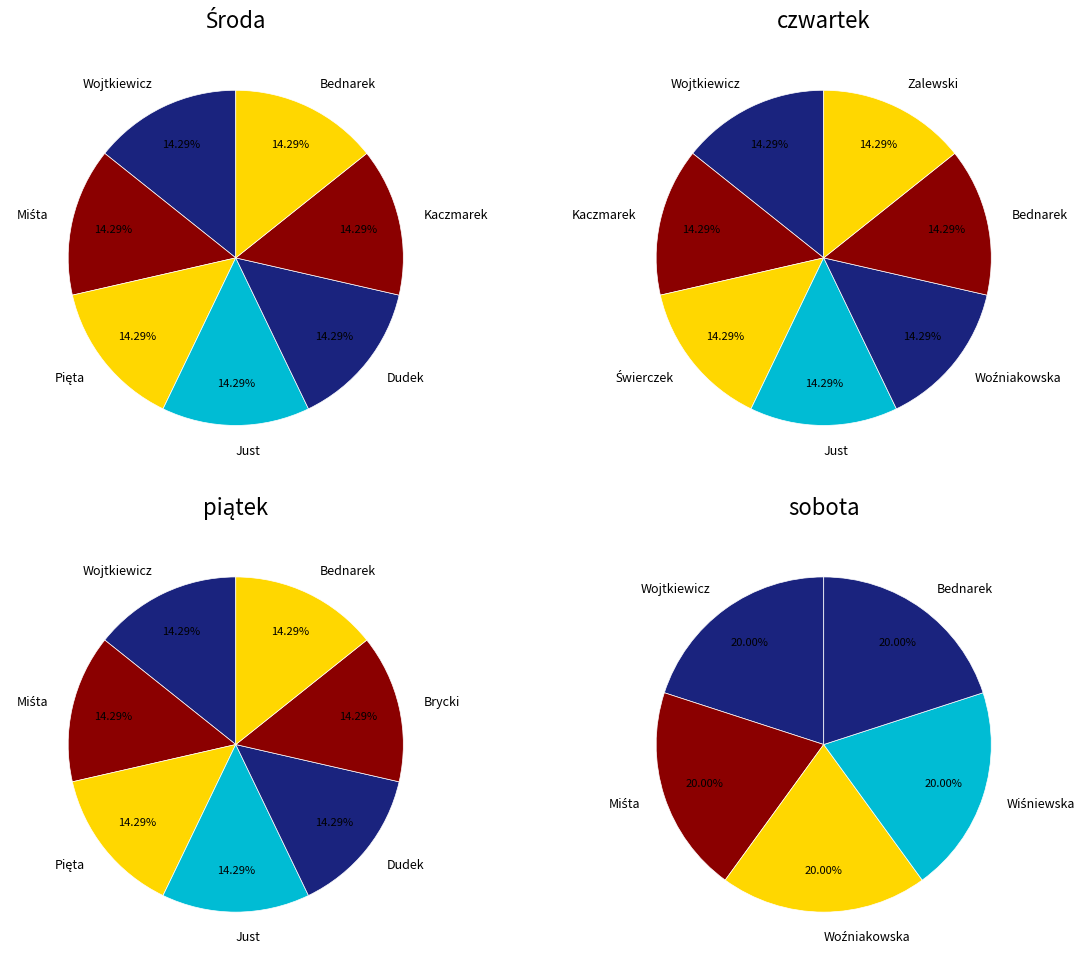

What is the largest slice in the pie chart?

Bednarek